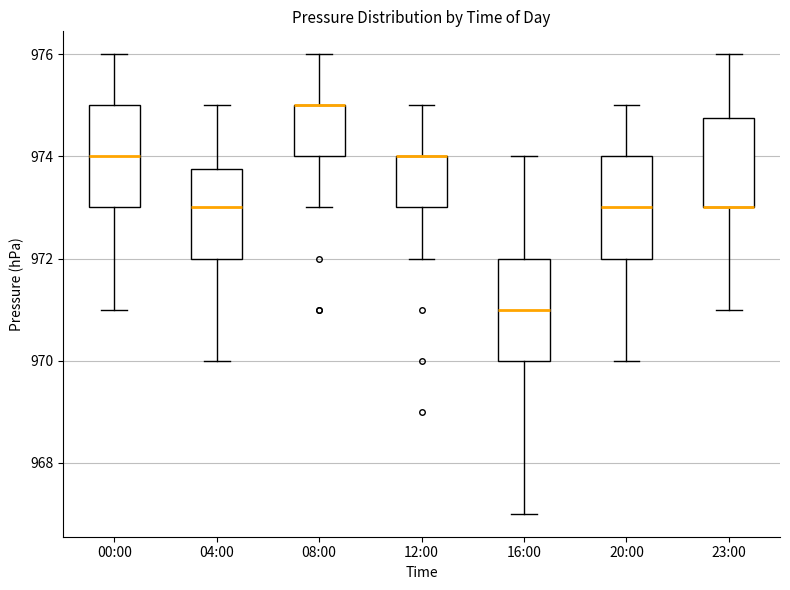

Reading left to right, transcribe this box plot: for each box, give where its median line is, the range the box spans, and where its two whiskers end, as read against the y-axis. The values are not printed on the chart, so give them approximately, as read against the axis.

00:00: median 974.0, box 973.0 to 975.0, whiskers 971.0 to 976.0
04:00: median 973.0, box 972.0 to 973.8, whiskers 970.0 to 975.0
08:00: median 975.0 (drawn on the box's upper edge), box 974.0 to 975.0, whiskers 973.0 to 976.0
12:00: median 974.0 (drawn on the box's upper edge), box 973.0 to 974.0, whiskers 972.0 to 975.0
16:00: median 971.0, box 970.0 to 972.0, whiskers 967.0 to 974.0
20:00: median 973.0, box 972.0 to 974.0, whiskers 970.0 to 975.0
23:00: median 973.0 (drawn on the box's lower edge), box 973.0 to 974.8, whiskers 971.0 to 976.0